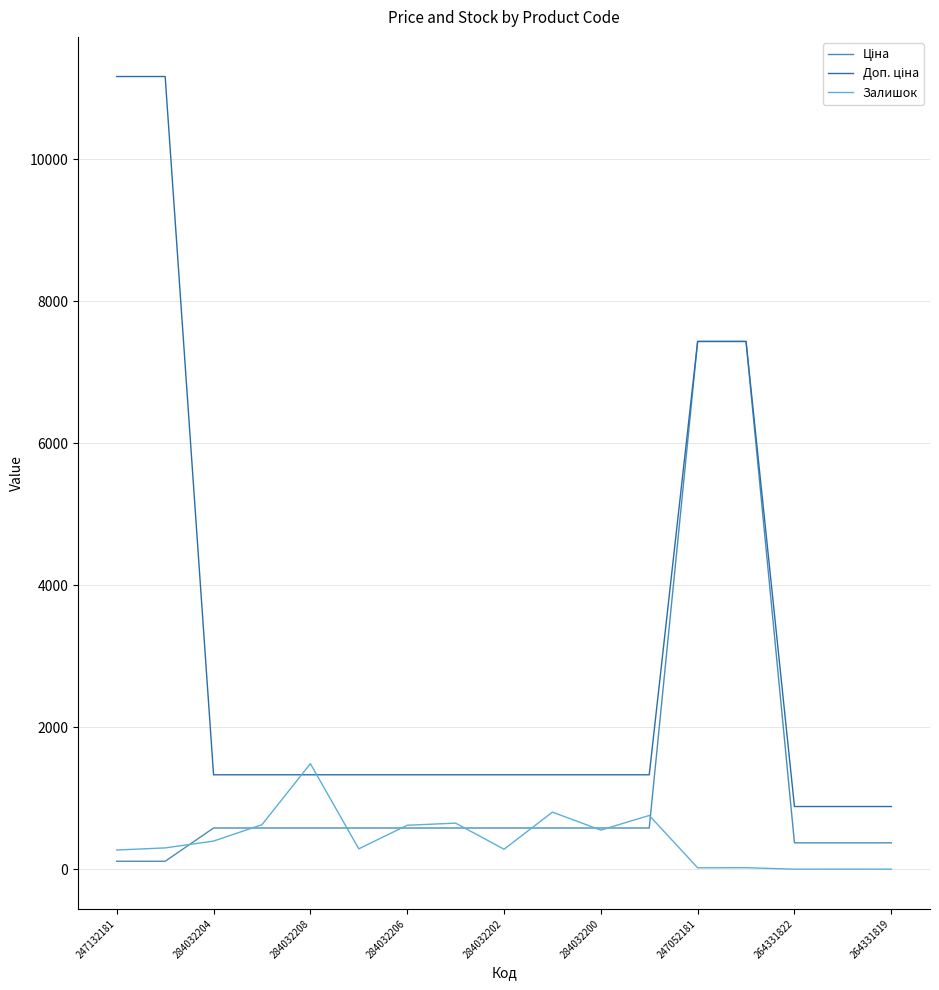

What is the maximum value shown in the chart?

11169.0